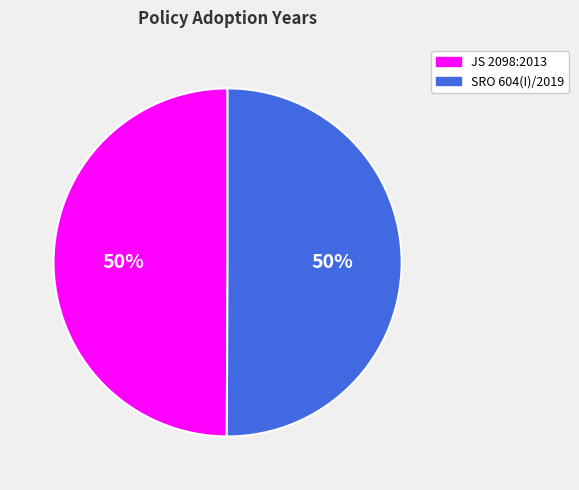

Count the number of slices in the pie.

2